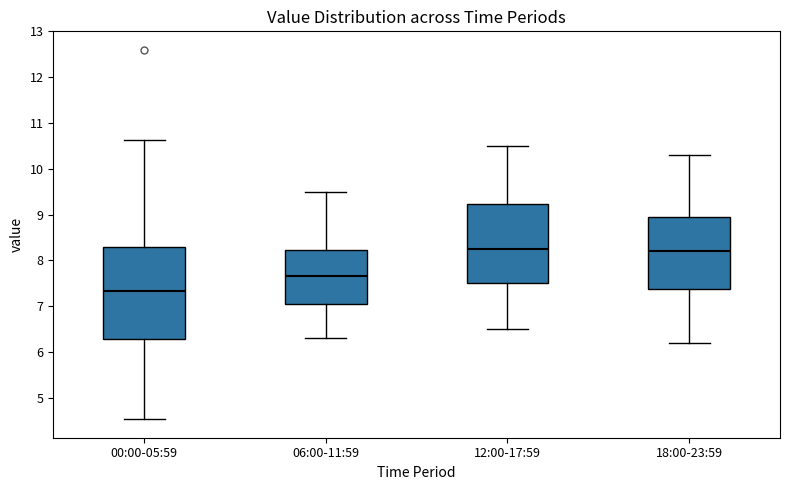

Where is the lower edge of the box for 12:00-17:59 on the y-axis? The values are not printed on the chart, so give them approximately, as read against the axis.

7.5